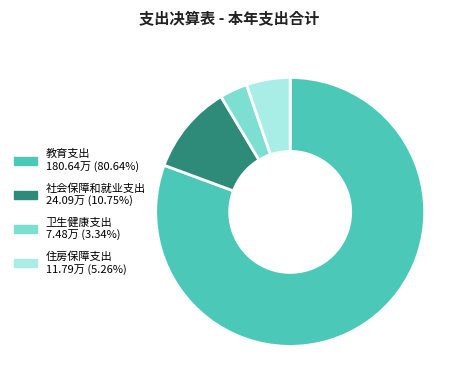

Approximately how many times larger is the value at 卫生健康支出 compared to 住房保障支出?

0.6